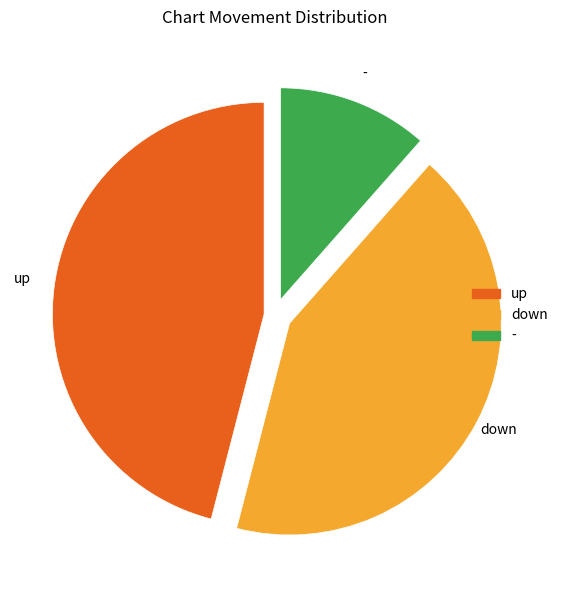

Approximately how many times larger is the value at down compared to up?

0.9